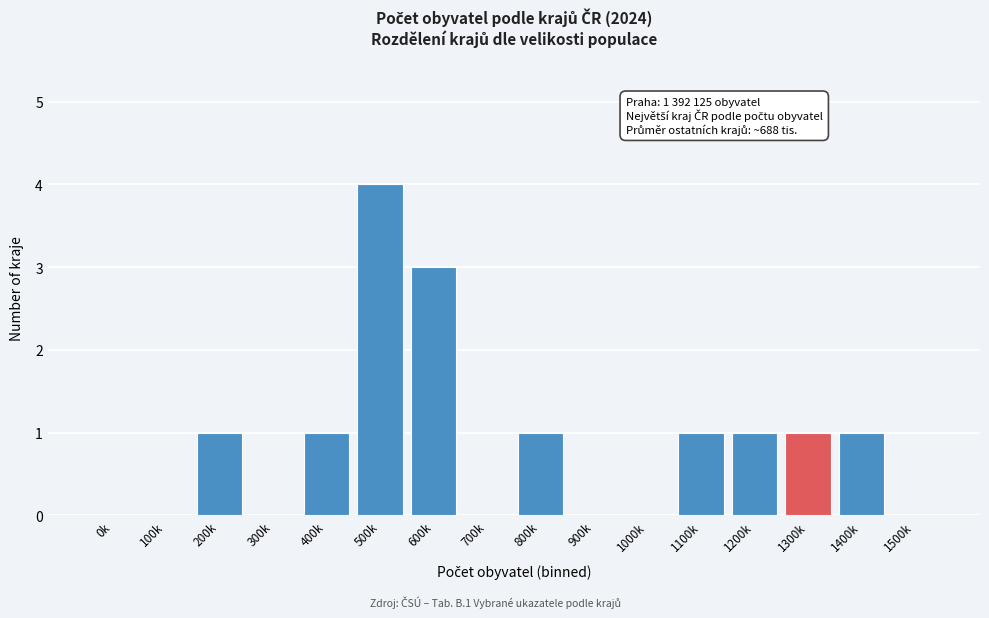

Reading left to right, extract all data points from this chart.

0k=0	100k=0	200k=1	300k=0	400k=1	500k=4	600k=3	700k=0	800k=1	900k=0	1000k=0	1100k=1	1200k=1	1300k=1	1400k=1	1500k=0